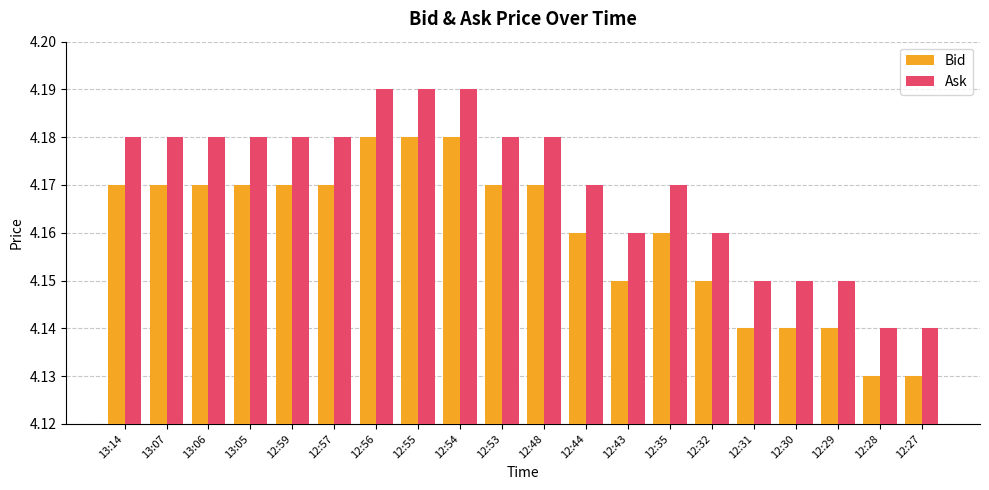

The value of Ask at 12:31 is 6.1. True or false?

False